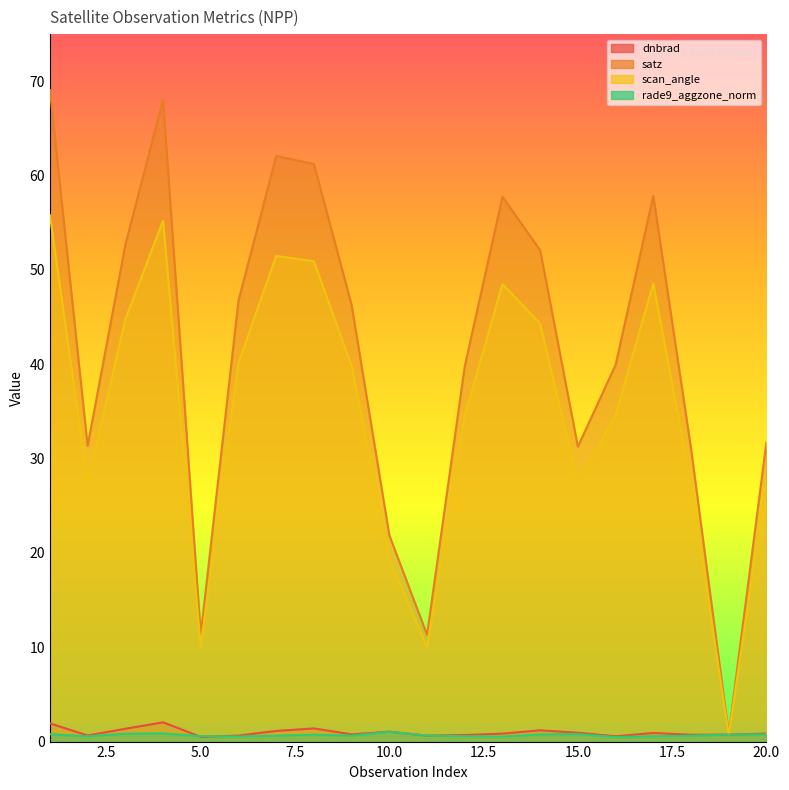

Between 11 and 16, which is larger?

11